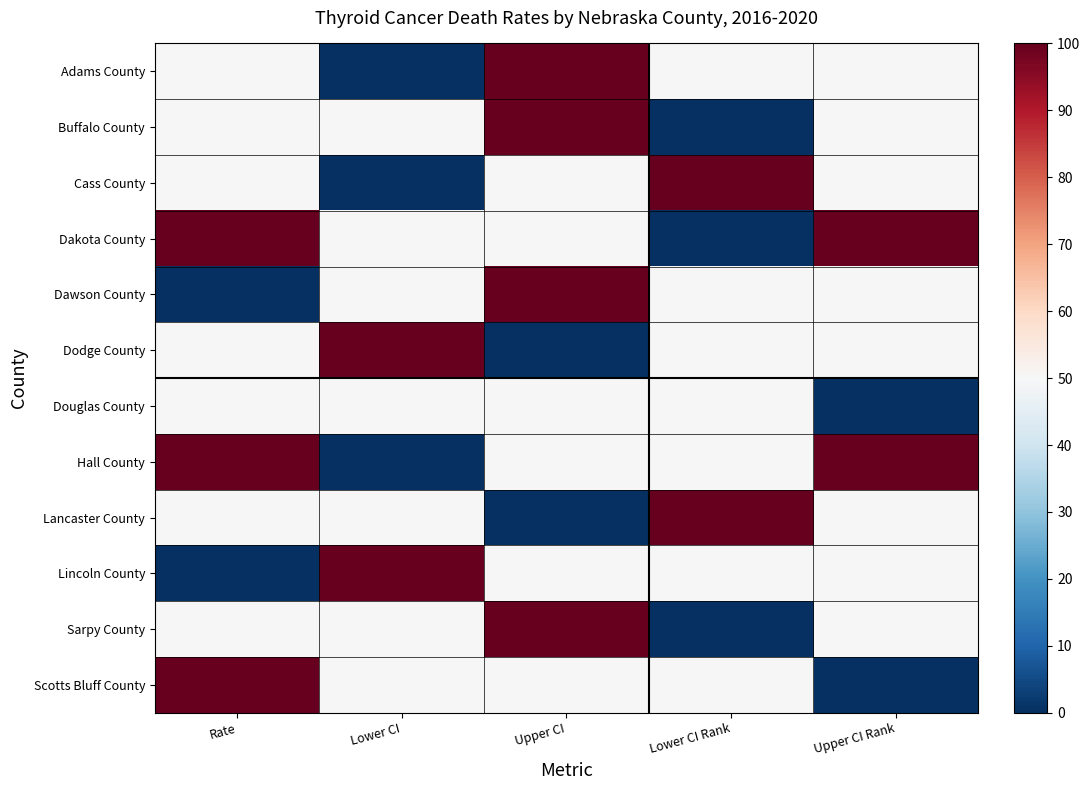

Reading right to left, transcribe all the data shown in this chart.

Adams County: Upper CI Rank=50	Lower CI Rank=50	Upper CI=100	Lower CI=0	Rate=50
Buffalo County: Upper CI Rank=50	Lower CI Rank=0	Upper CI=100	Lower CI=50	Rate=50
Cass County: Upper CI Rank=50	Lower CI Rank=100	Upper CI=50	Lower CI=0	Rate=50
Dakota County: Upper CI Rank=100	Lower CI Rank=0	Upper CI=50	Lower CI=50	Rate=100
Dawson County: Upper CI Rank=50	Lower CI Rank=50	Upper CI=100	Lower CI=50	Rate=0
Dodge County: Upper CI Rank=50	Lower CI Rank=50	Upper CI=0	Lower CI=100	Rate=50
Douglas County: Upper CI Rank=0	Lower CI Rank=50	Upper CI=50	Lower CI=50	Rate=50
Hall County: Upper CI Rank=100	Lower CI Rank=50	Upper CI=50	Lower CI=0	Rate=100
Lancaster County: Upper CI Rank=50	Lower CI Rank=100	Upper CI=0	Lower CI=50	Rate=50
Lincoln County: Upper CI Rank=50	Lower CI Rank=50	Upper CI=50	Lower CI=100	Rate=0
Sarpy County: Upper CI Rank=50	Lower CI Rank=0	Upper CI=100	Lower CI=50	Rate=50
Scotts Bluff County: Upper CI Rank=0	Lower CI Rank=50	Upper CI=50	Lower CI=50	Rate=100